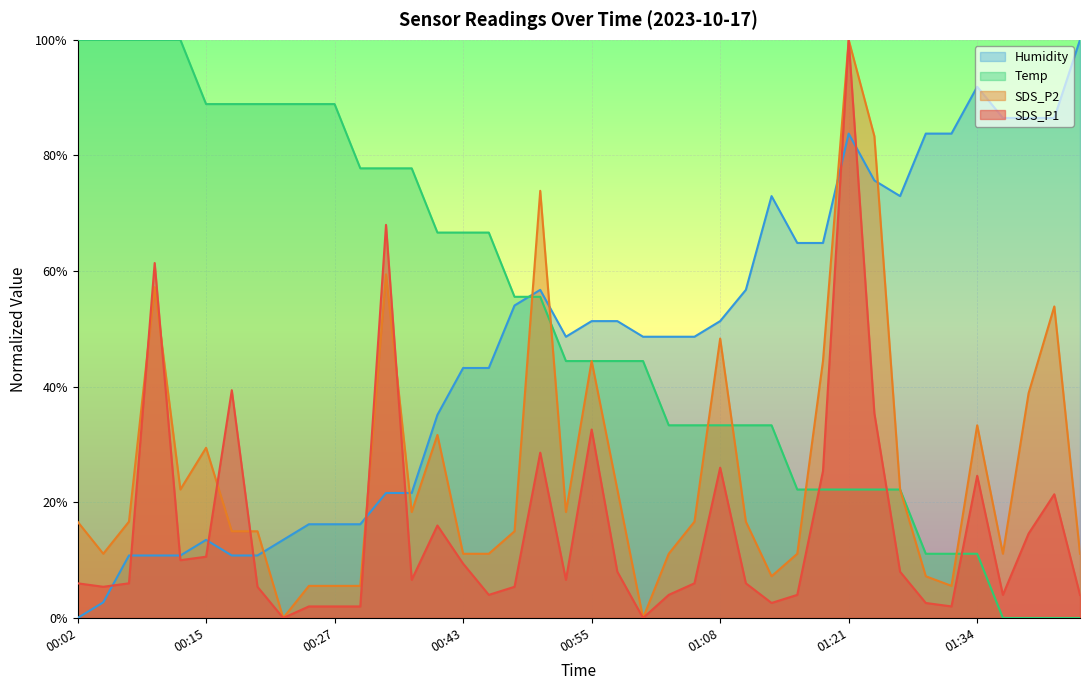

List the labels in order of Temp value, largest first.

00:02, 00:04, 00:07, 00:09, 00:12, 00:15, 00:17, 00:20, 00:22, 00:25, 00:27, 00:30, 00:32, 00:35, 00:37, 00:43, 00:45, 00:48, 00:50, 00:53, 00:55, 00:58, 01:01, 01:03, 01:06, 01:08, 01:11, 01:14, 01:16, 01:19, 01:21, 01:24, 01:26, 01:29, 01:31, 01:34, 01:36, 01:39, 01:41, 01:44